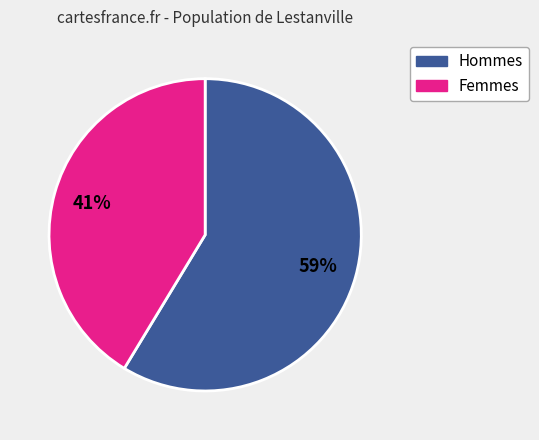

How many slices are in this pie chart?

2